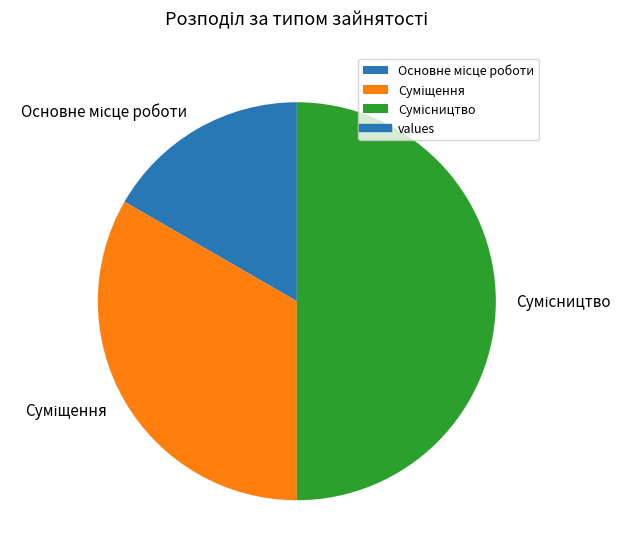

What is the change in value from Основне місце роботи to Суміщення?

+1